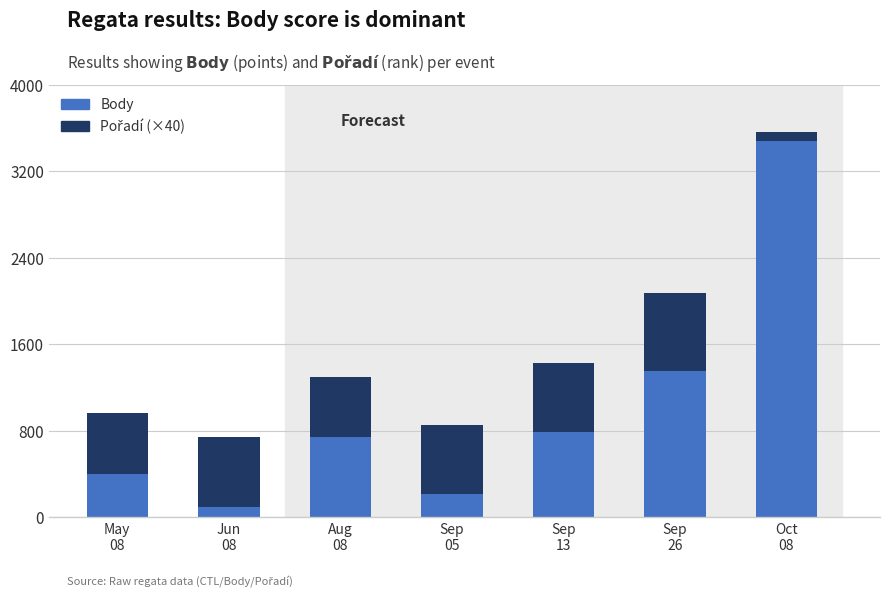

What is the difference between the maximum and minimum values in the Body series?

3384